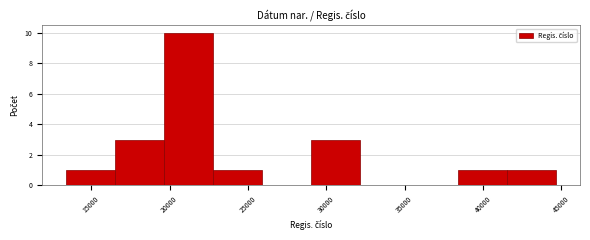

Reading left to right, transcribe this chart: for each bar, give the range it covers on the x-axis and its height. Neither the bar edges nor the heights are printed on the chart, so give them approximately, as read against the axes.

13500 to 16500: 1
16500 to 19500: 3
19500 to 23000: 10
23000 to 26000: 1
26000 to 29000: 0
29000 to 32000: 3
32000 to 35500: 0
35500 to 38500: 0
38500 to 41500: 1
41500 to 44500: 1